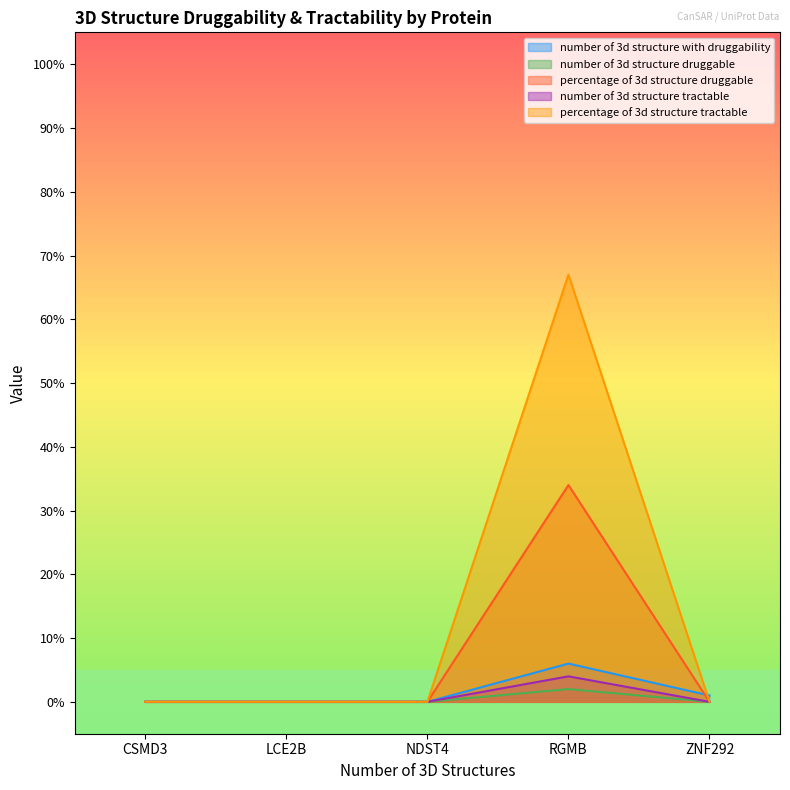

List the series in order of their peak value, lowest first.

number of 3d structure druggable, number of 3d structure tractable, number of 3d structure with druggability, percentage of 3d structure druggable, percentage of 3d structure tractable